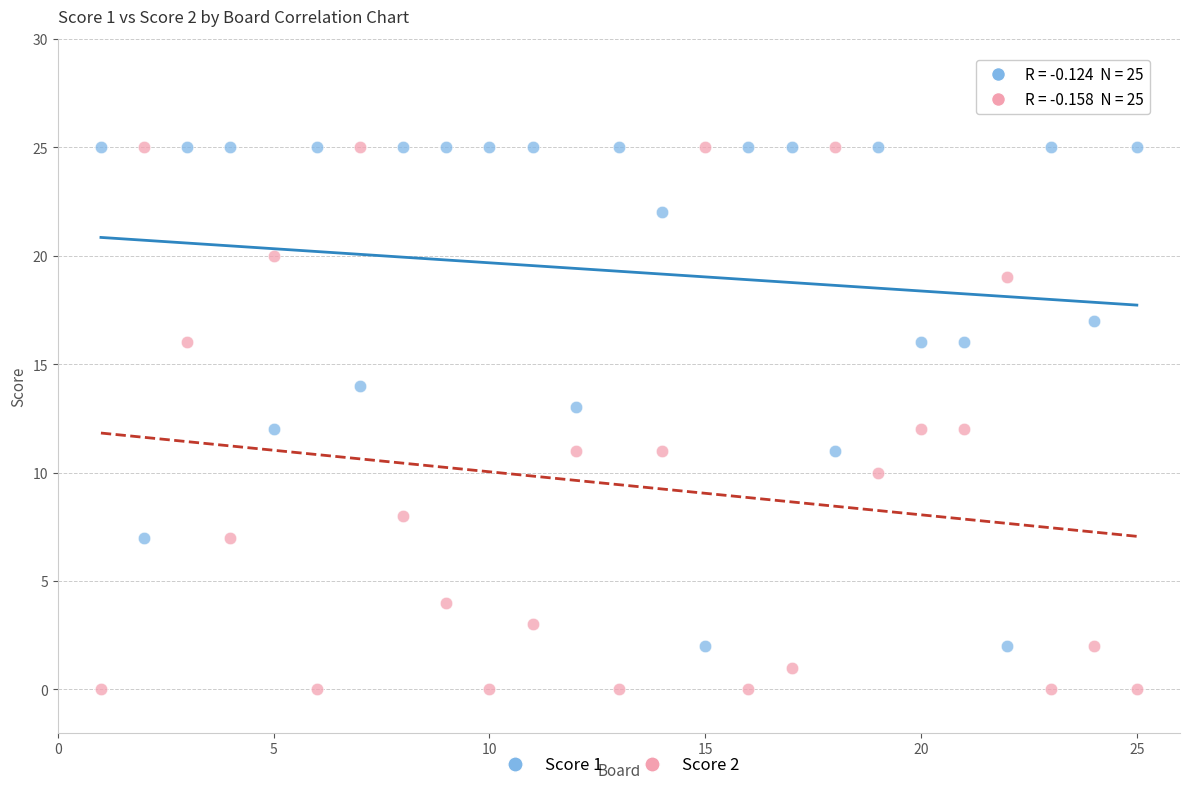

Which series contains the lowest Y value?

Score 2